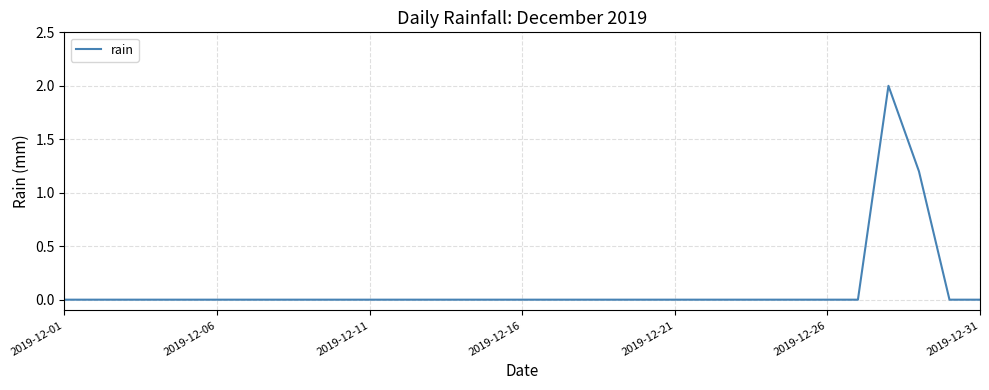

What is the greatest value displayed?

2.0